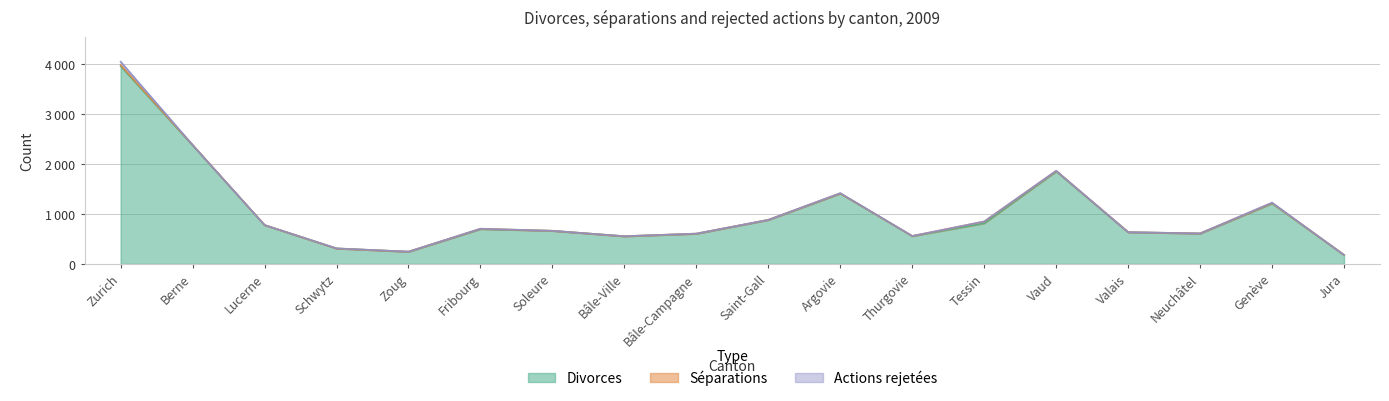

Which has a higher value, Genève or Valais?

Genève